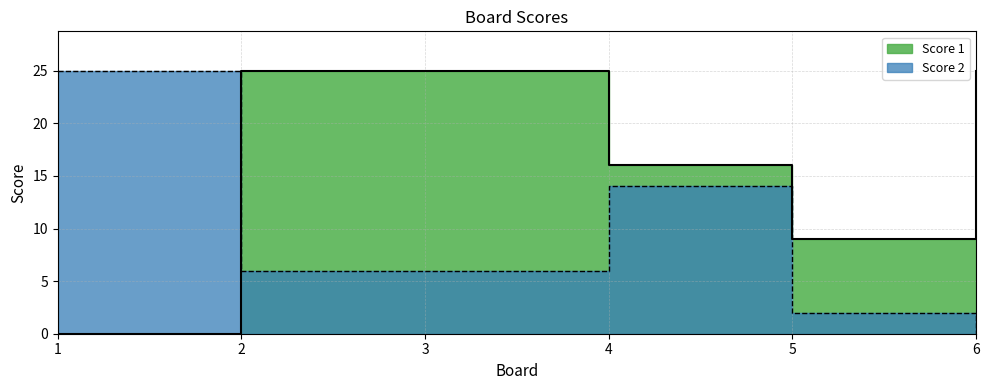

Rank the series by their maximum value, from highest to lowest.

Score 1, Score 2